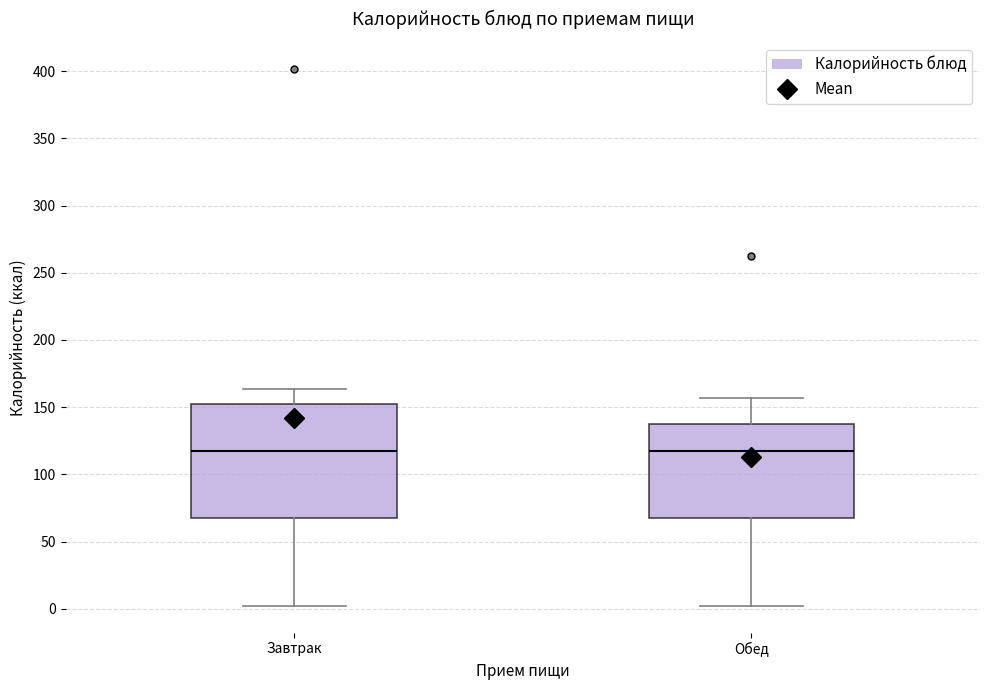

Reading left to right, transcribe this box plot: for each box, give where its median line is, the range the box spans, and where its two whiskers end, as read against the y-axis. The values are not printed on the chart, so give them approximately, as read against the axis.

Завтрак: median 115, box 65 to 150, whiskers 0 to 165
Обед: median 115, box 70 to 135, whiskers 0 to 155